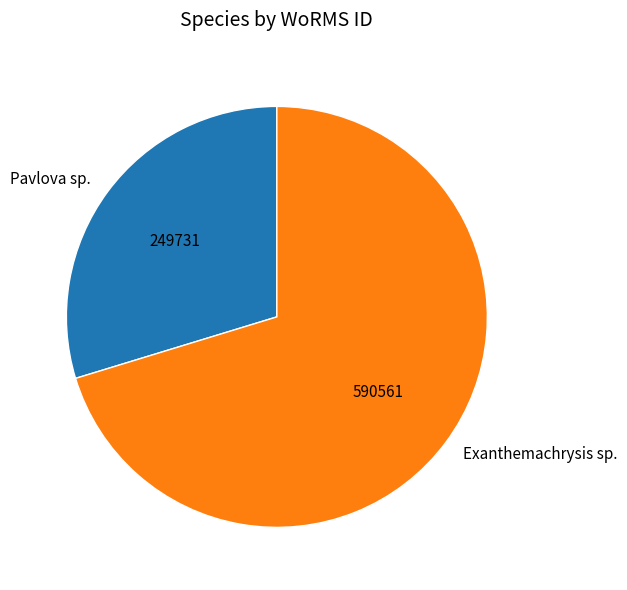

Is Pavlova sp. the majority of the pie?

No